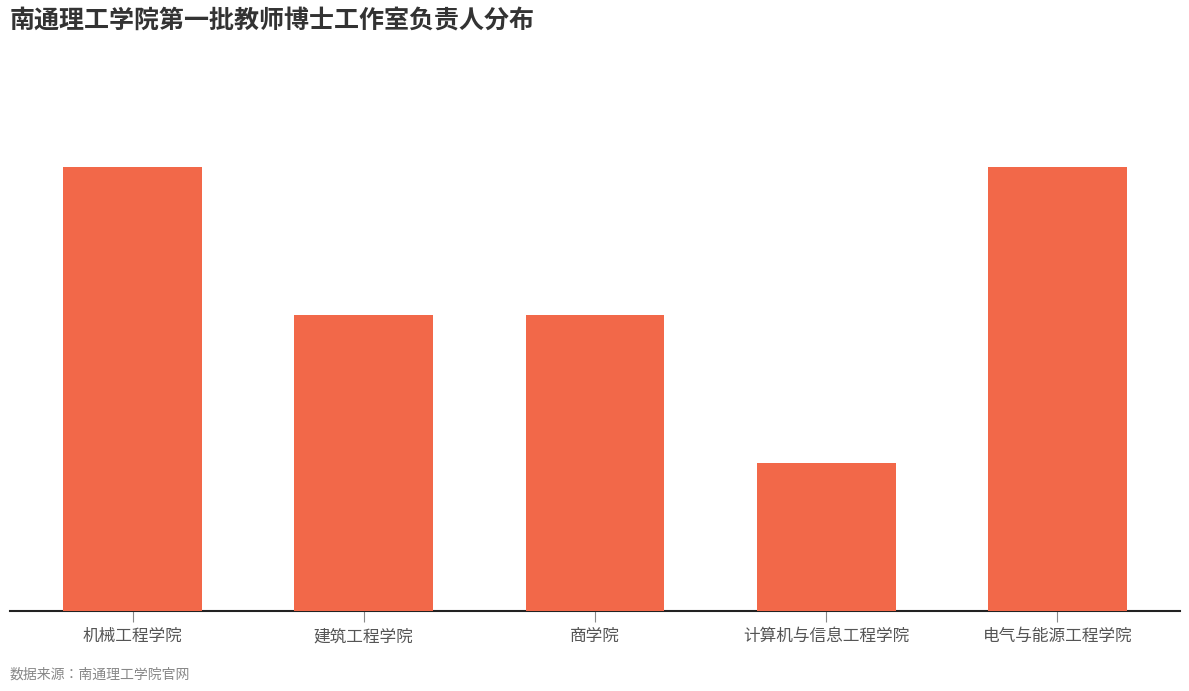

Does the chart contain any negative values?

No